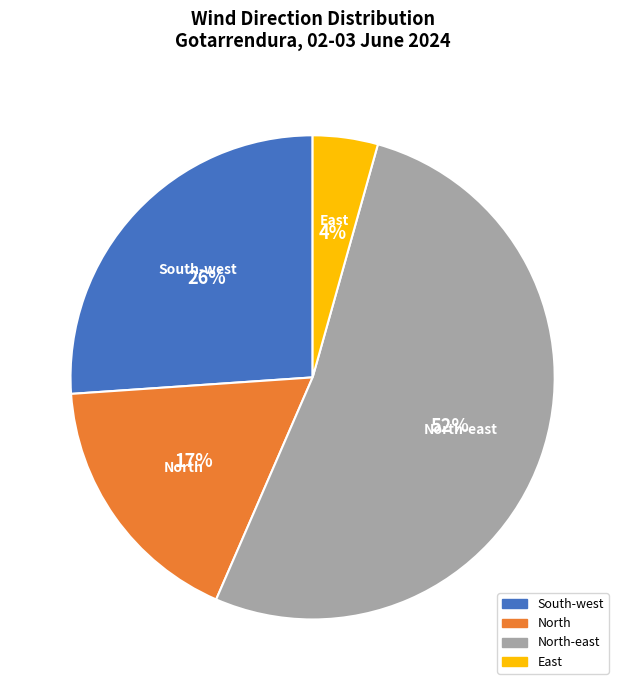

To the nearest percent, what is the difference between the North-east and North slice percentages?

35%